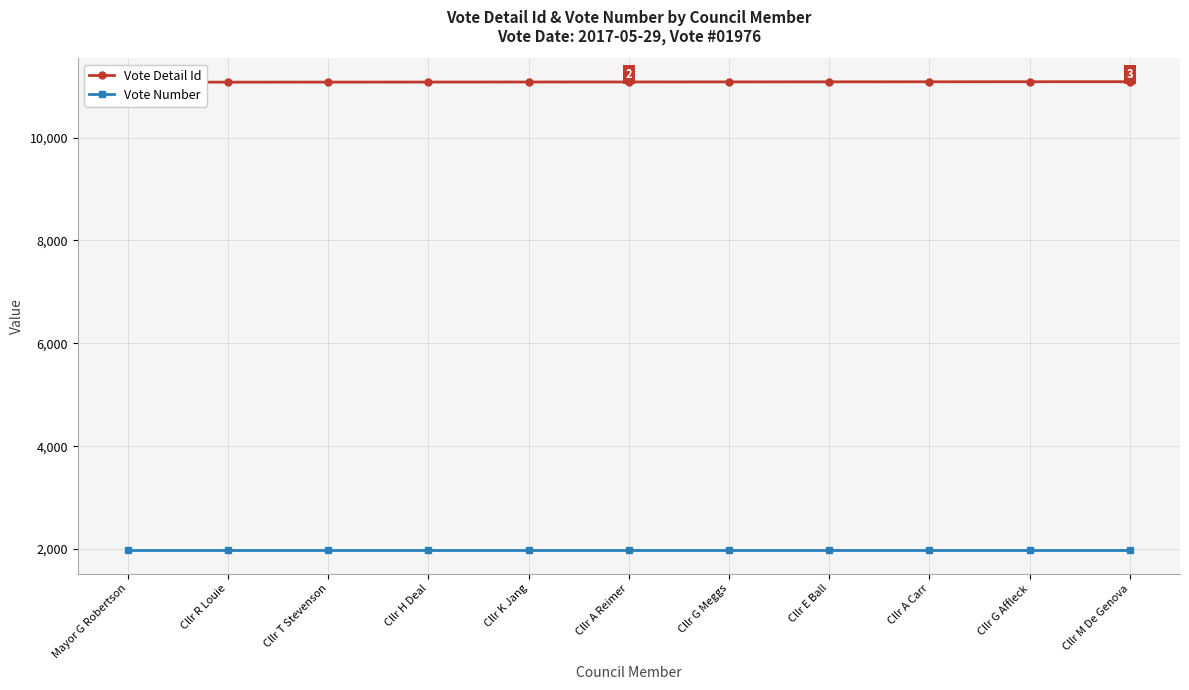

List the labels in order of Vote Detail Id value, smallest first.

Mayor G Robertson, Cllr R Louie, Cllr T Stevenson, Cllr H Deal, Cllr K Jang, Cllr A Reimer, Cllr G Meggs, Cllr E Ball, Cllr A Carr, Cllr G Affleck, Cllr M De Genova